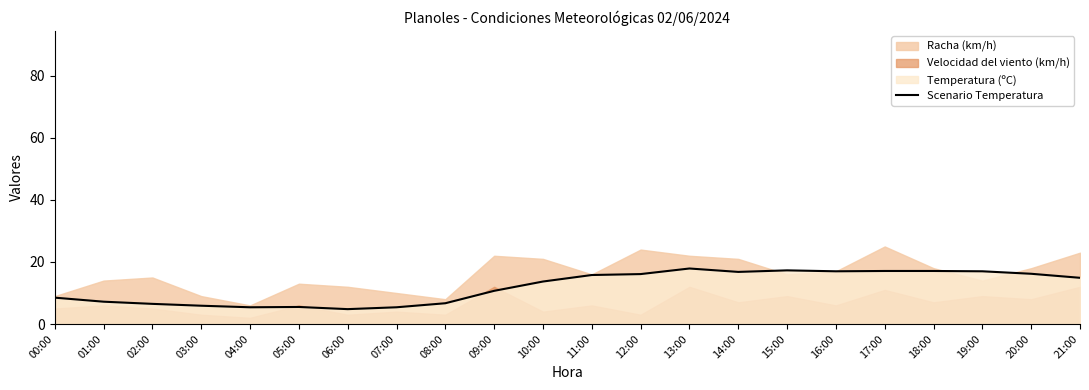

Reading left to right, transcribe all the data shown in this chart.

00:00=8.5	01:00=7.2	02:00=6.5	03:00=5.9	04:00=5.4	05:00=5.5	06:00=4.8	07:00=5.4	08:00=6.7	09:00=10.7	10:00=13.7	11:00=15.8	12:00=16.1	13:00=17.9	14:00=16.8	15:00=17.3	16:00=17.0	17:00=17.1	18:00=17.1	19:00=17.0	20:00=16.2	21:00=14.9